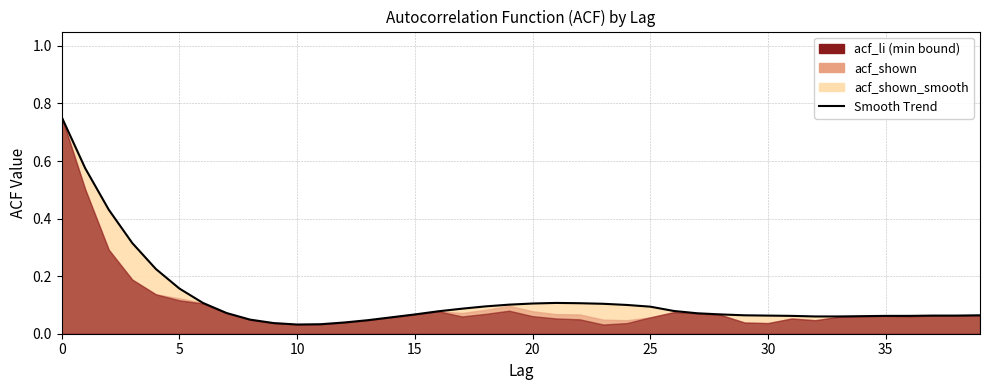

What is the greatest value displayed?

0.8